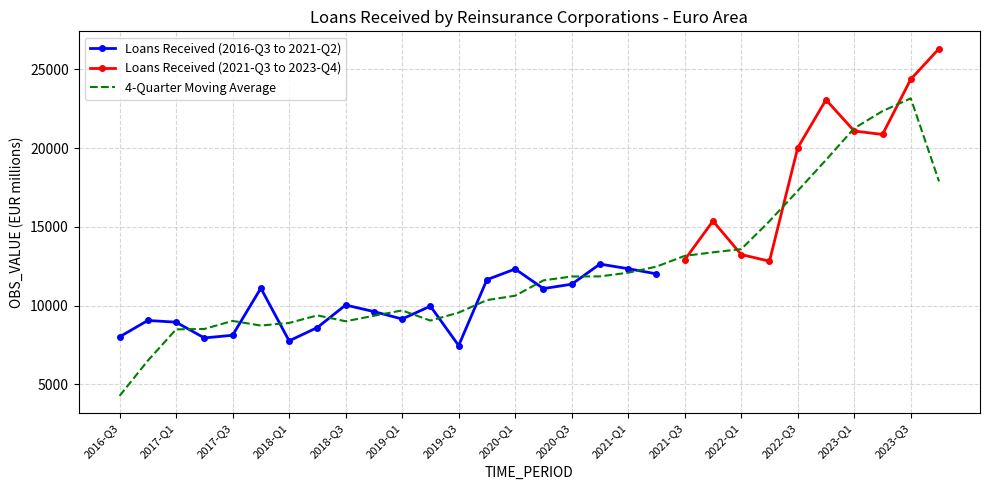

What is the sum of all values?

199247.7